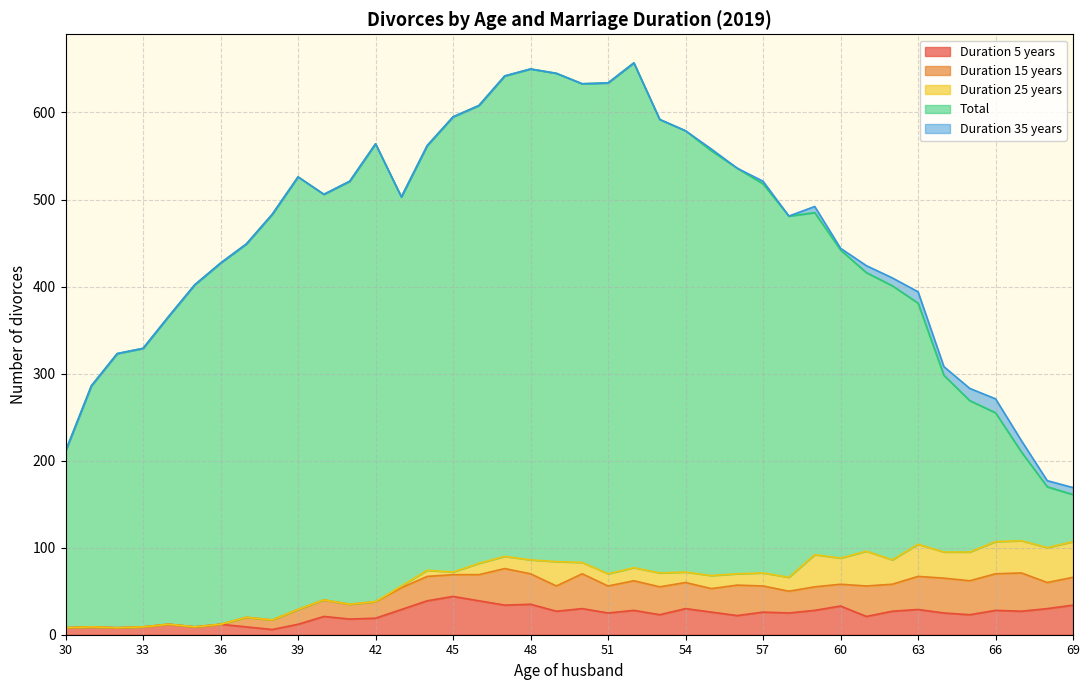

Which series has the largest total across all categories?

Total